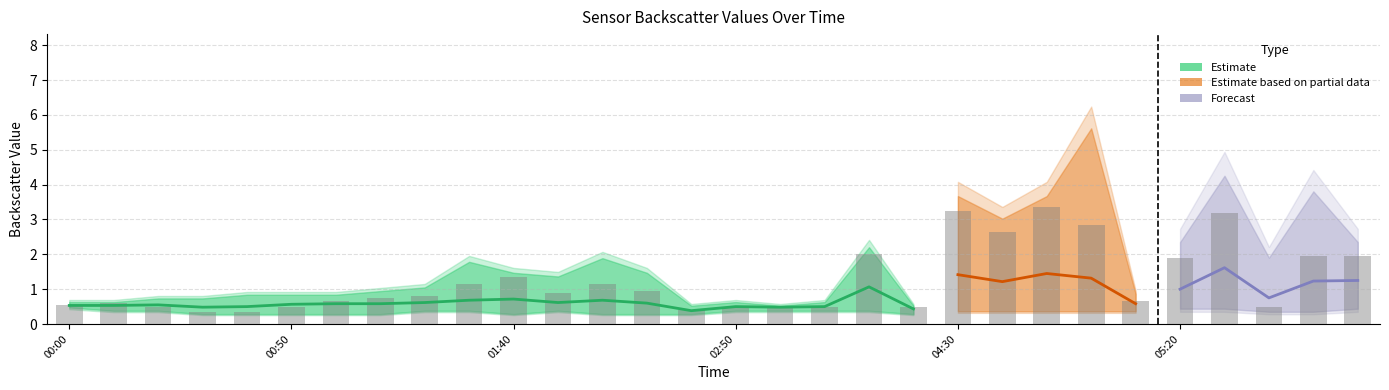

What is the difference between the highest and lowest values at 2014/01/20 05:30?

3.3